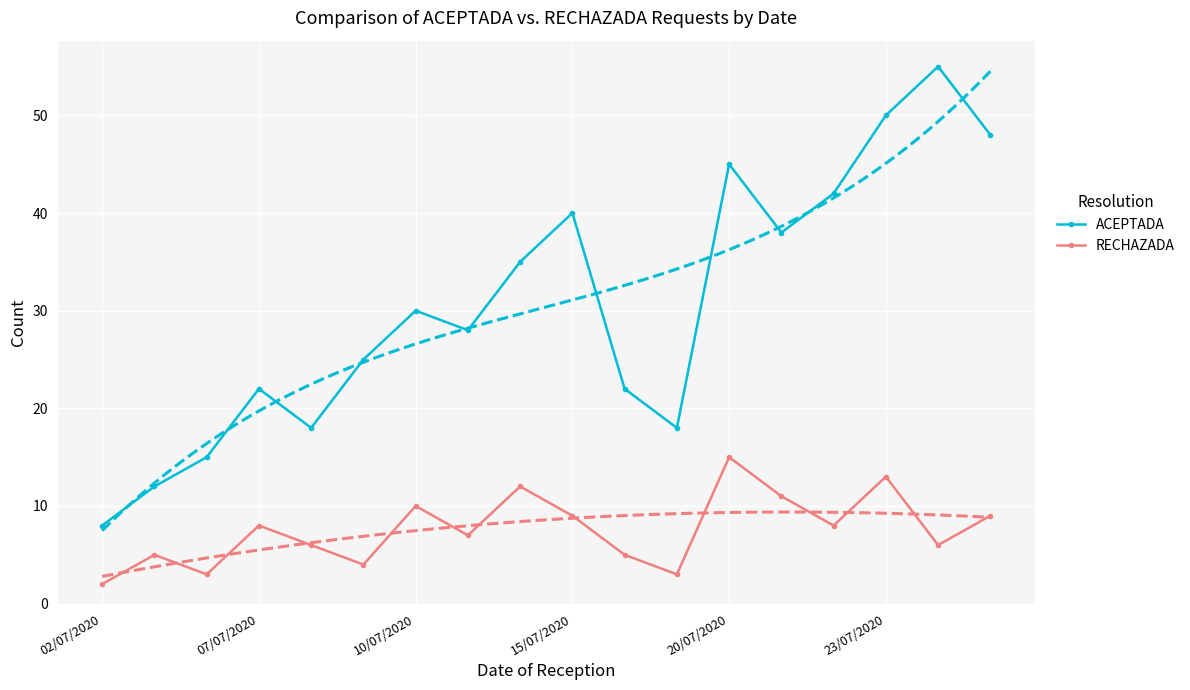

What is the average value of the ACEPTADA series?

31